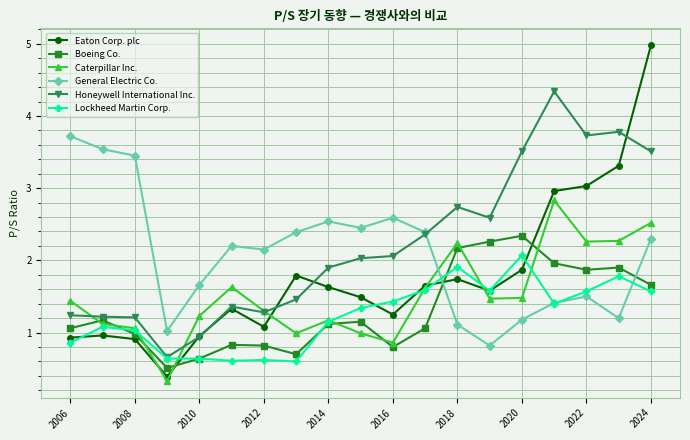

What is the value of the Boeing Co. point at the 14th from the left?

2.3